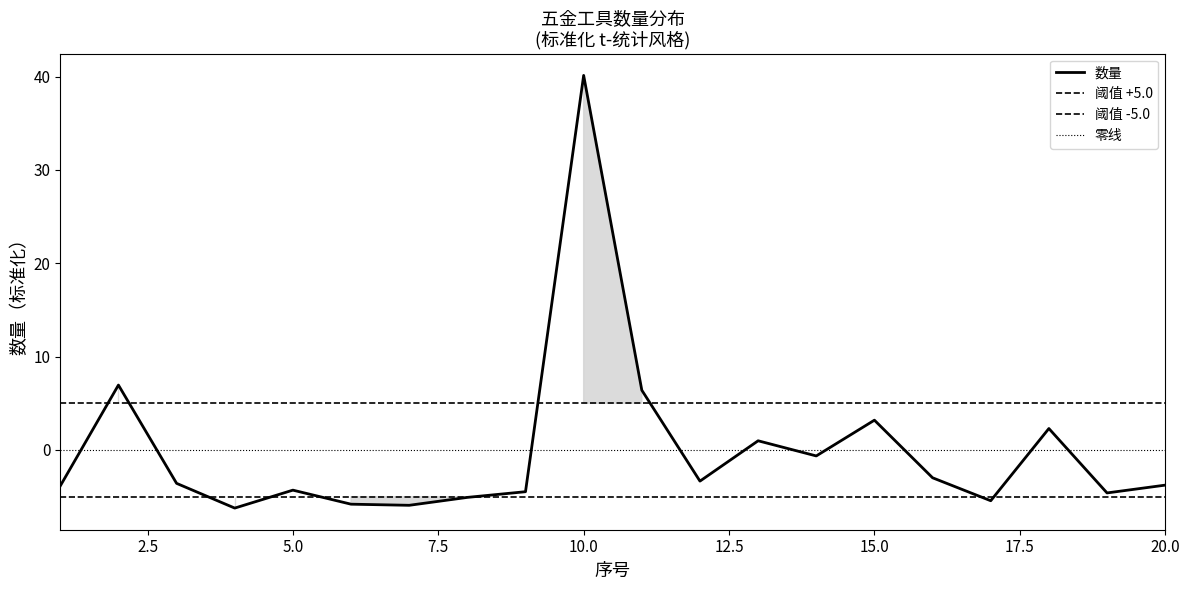

True or false: the data shows 1.0 at 13.

True